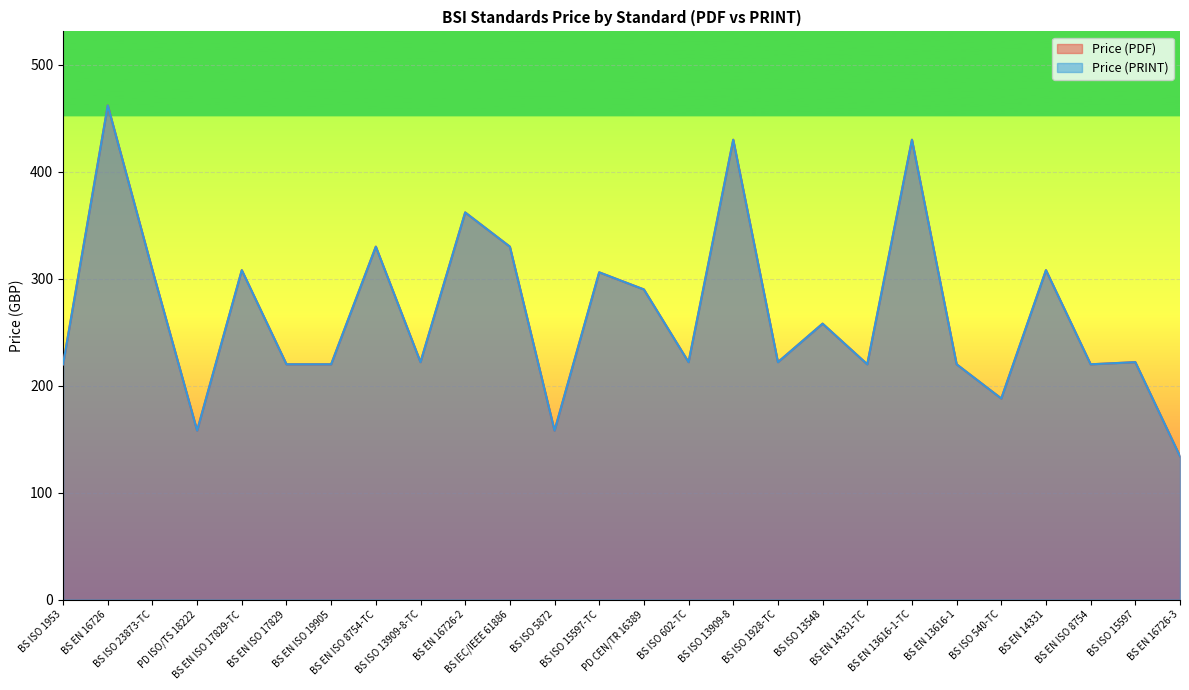

True or false: Price (PRINT) and Price (PDF) cross at least once.

False